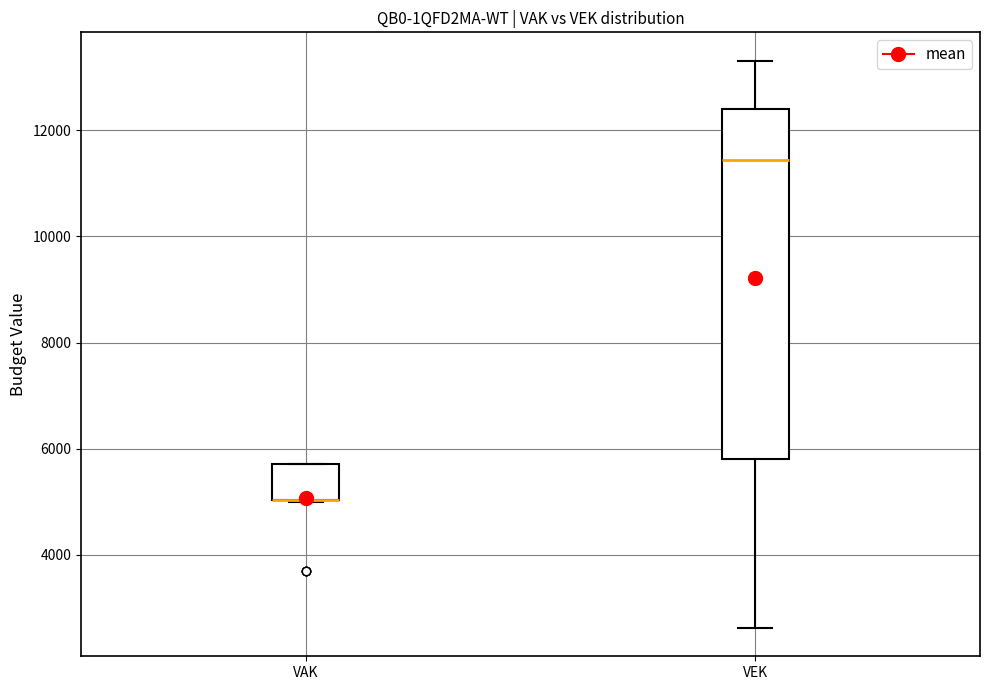

Reading left to right, read every box against the y-axis: the position of its median line, the range the box covers, and the ends of its whiskers. The values are not printed on the chart, so give them approximately, as read against the axis.

VAK: median 5000 (drawn on the box's lower edge), box 5000 to 5800, whiskers 5000 to 5800
VEK: median 11400, box 5800 to 12400, whiskers 2600 to 13400